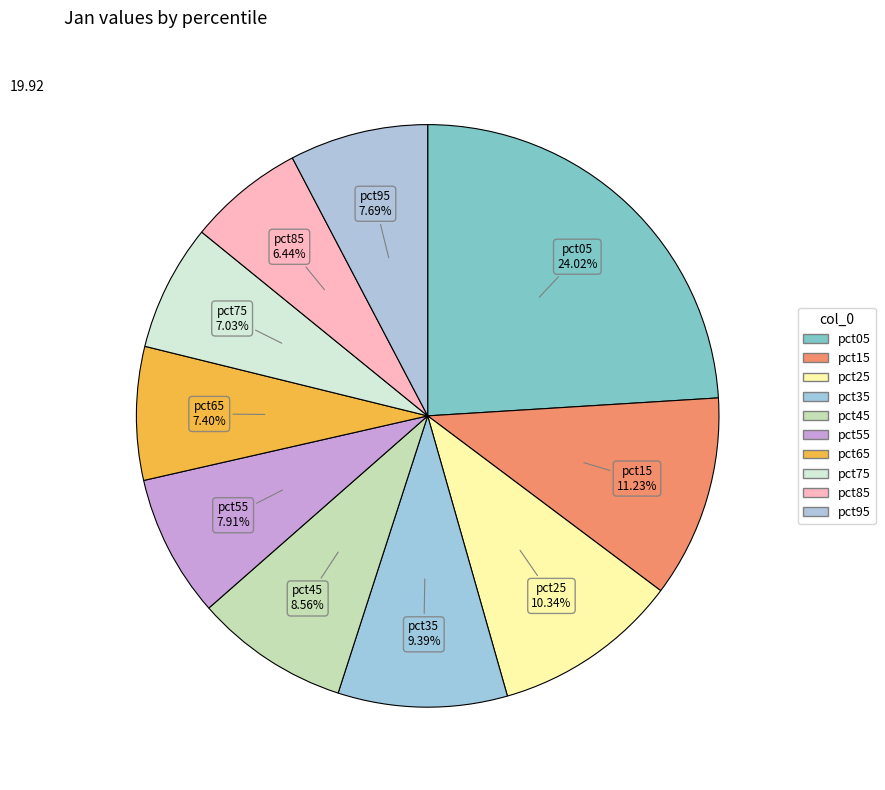

Is it true that pct55 is 8% of the pie?

True